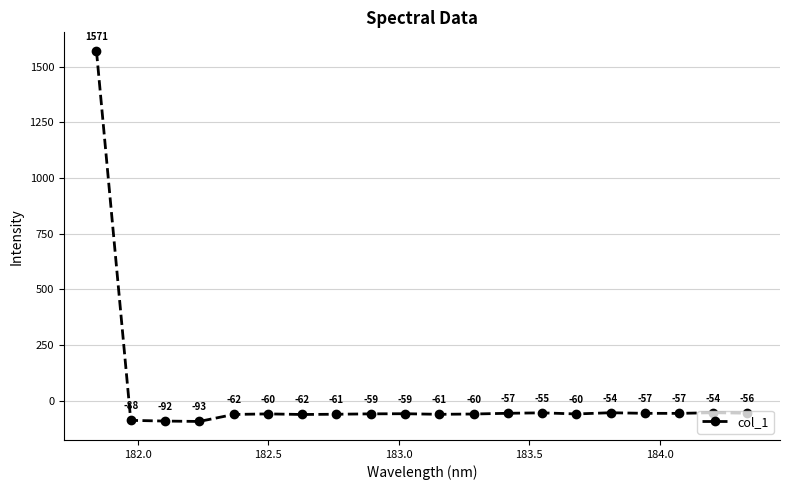

How many interior local valleys (lower than both neighbors) does the data have?

5